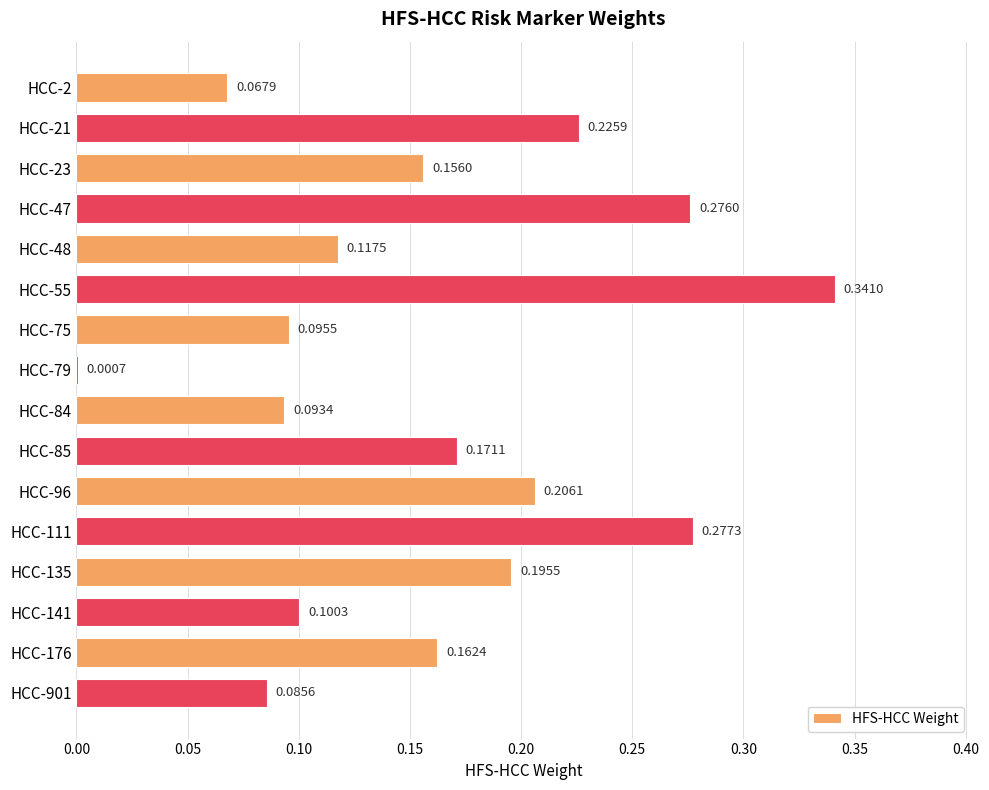

At which label is the value closest to 0?

HCC-79